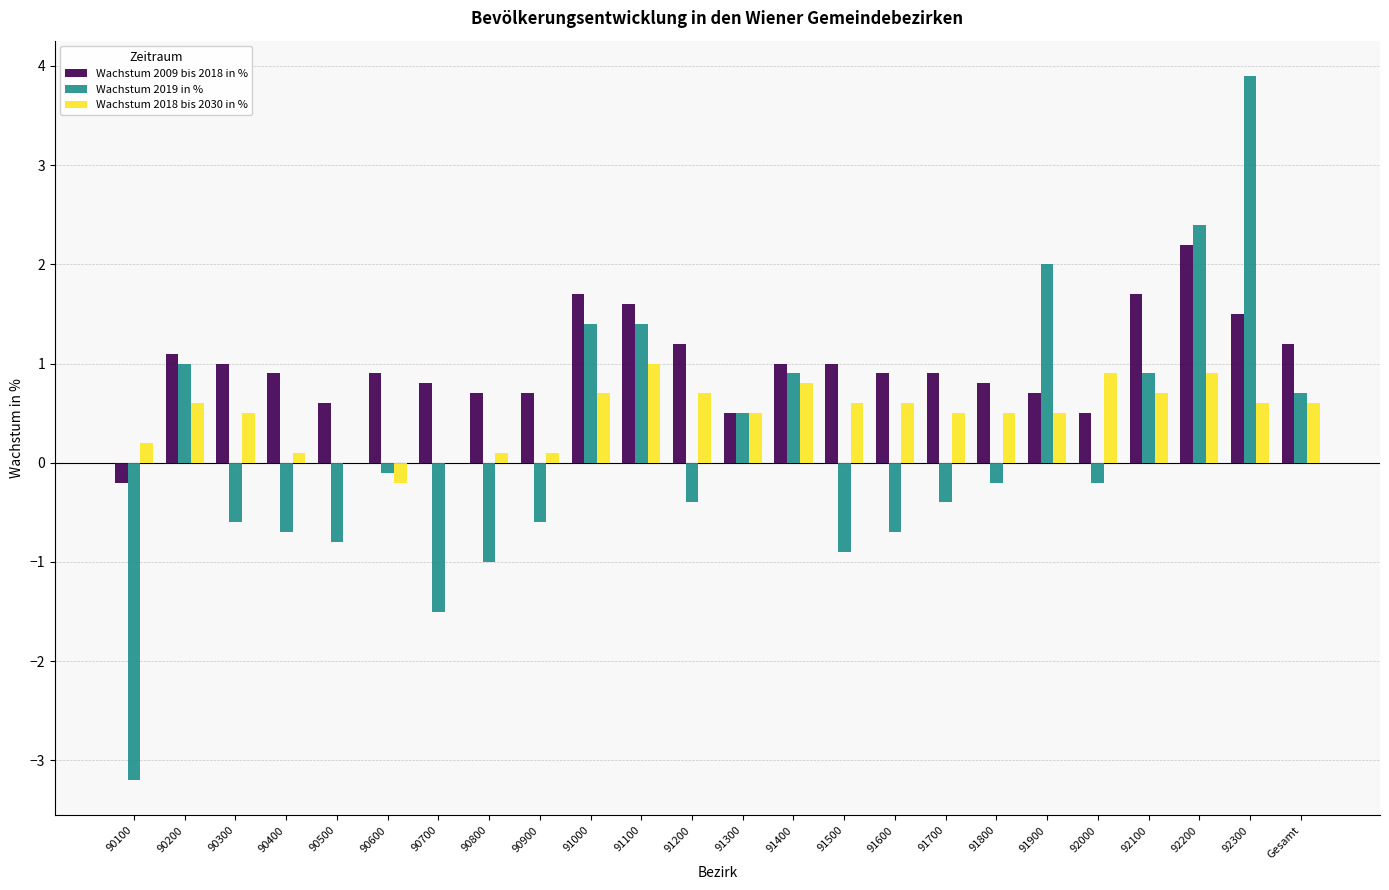

What is the difference between the Wachstum 2018 bis 2030 in % values at 91400 and 90900?

0.7